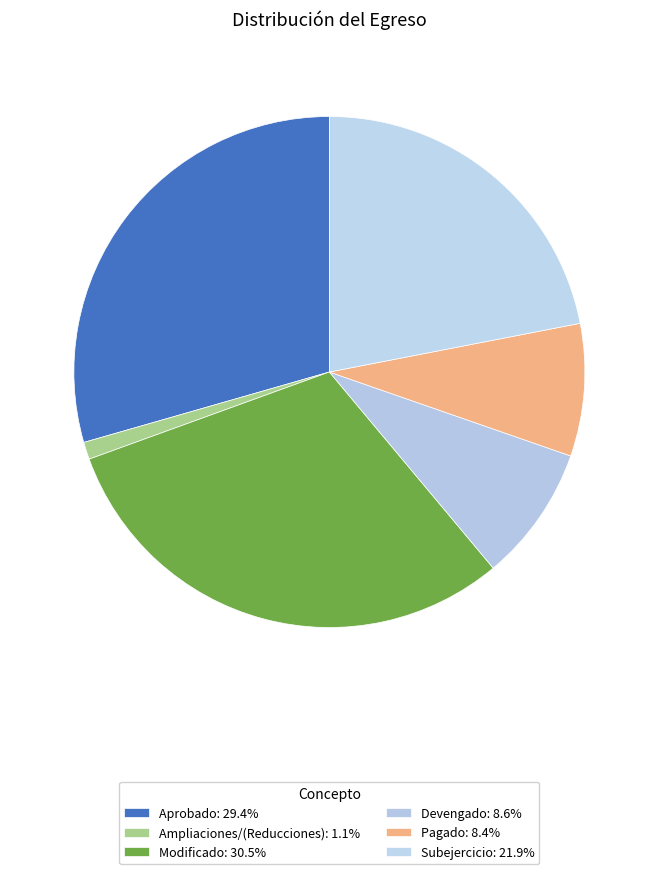

How many slices are in this pie chart?

6